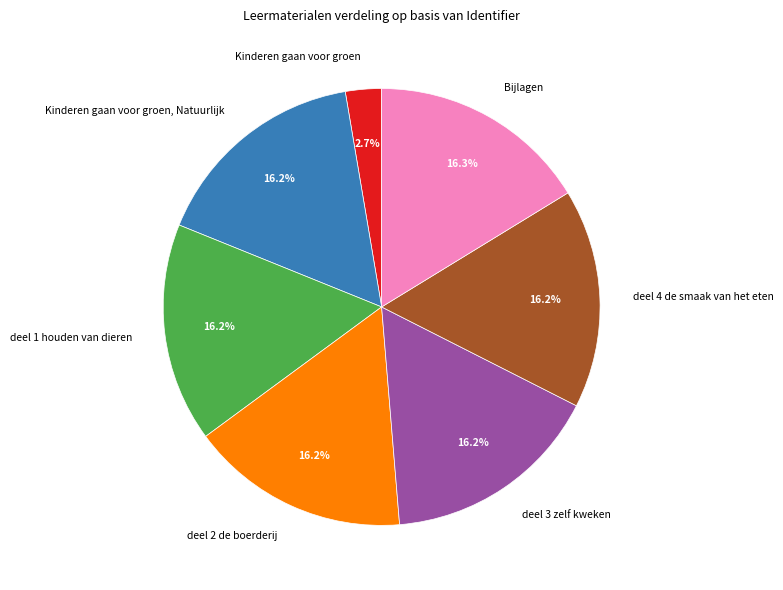

Does deel 2 de boerderij account for over 50% of the chart?

No